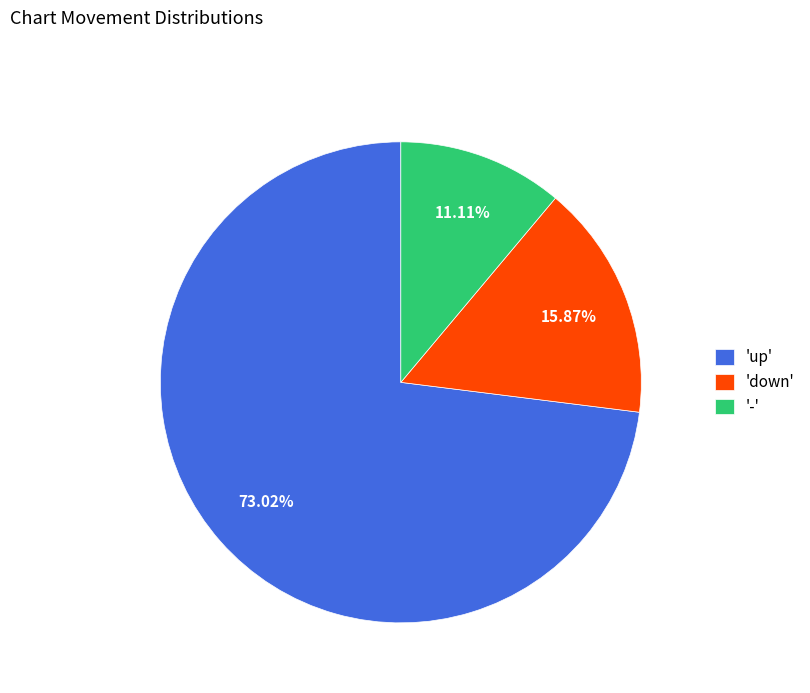

Which slice is the smallest?

-